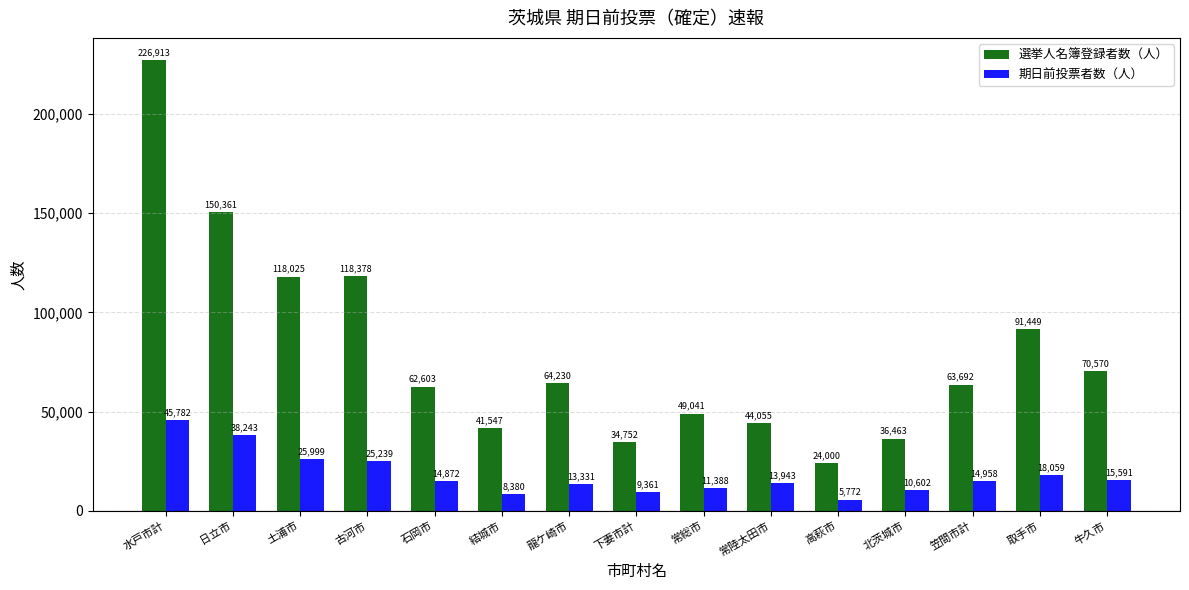

Which series has the largest range (max minus min)?

選挙人名簿登録者数（人）